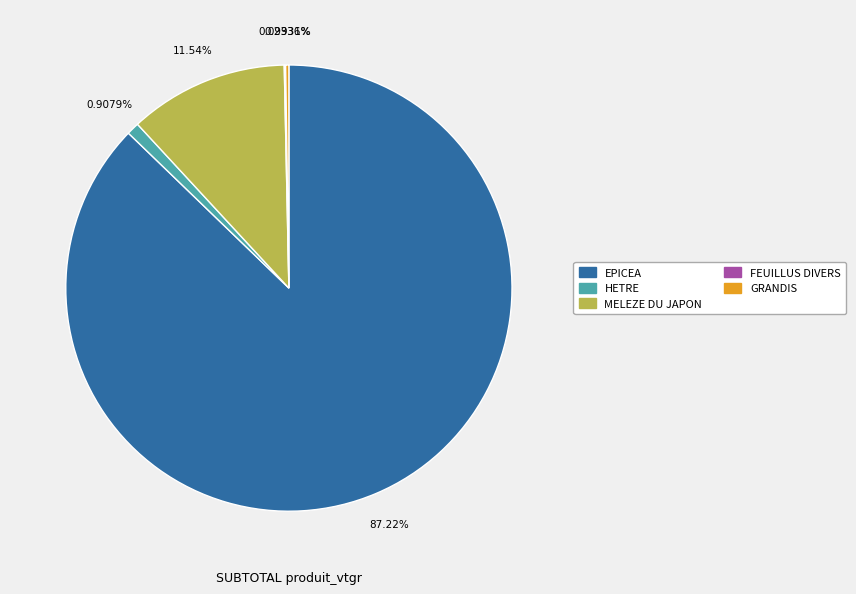

Which slice is the largest?

EPICEA